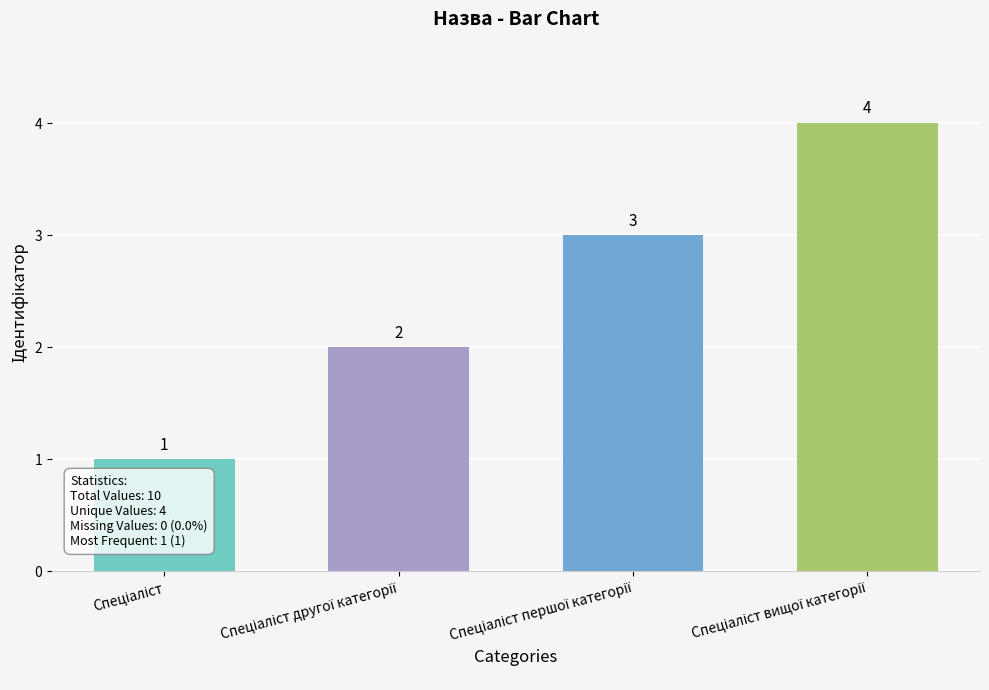

What is the maximum value shown in the chart?

4